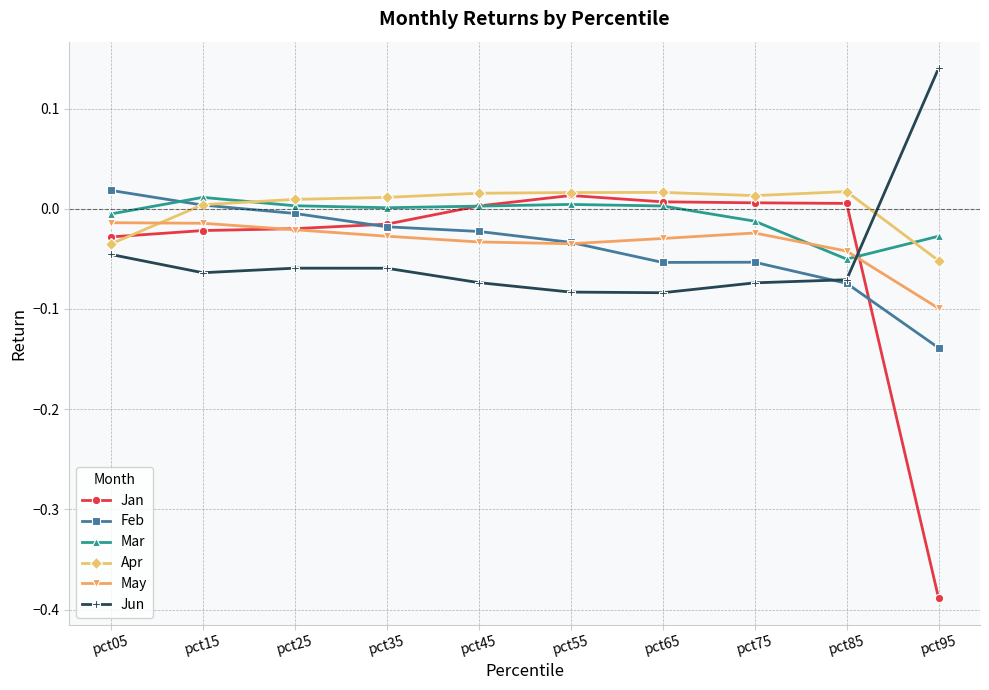

Which series has the largest range (max minus min)?

Jan